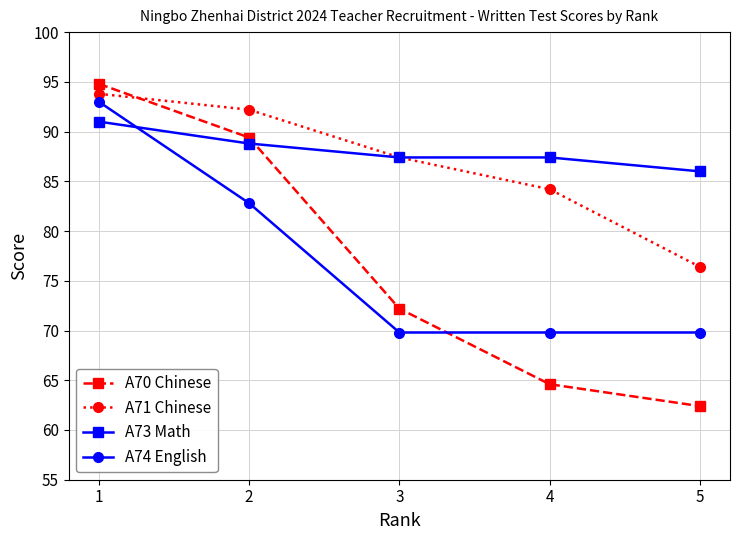

What is the highest value of the A71 Chinese series?

93.8